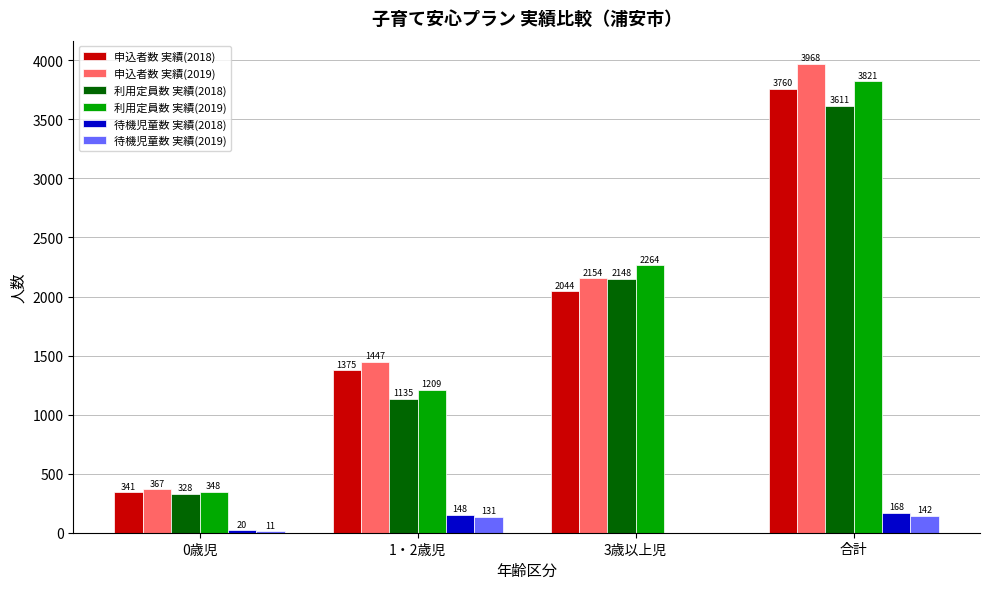

What is the total value across all series at 1・2歳児?

5445